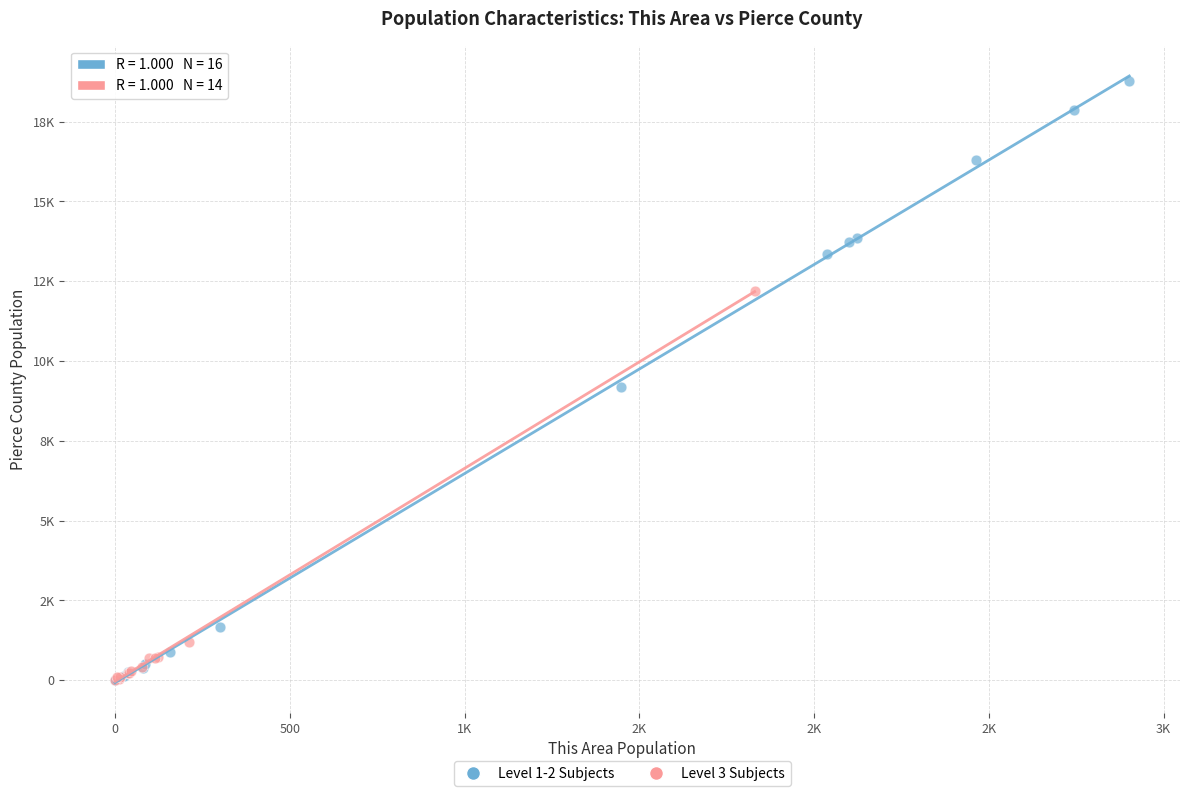

What are all the series names shown in the legend?

Level 1-2 Subjects, Level 3 Subjects